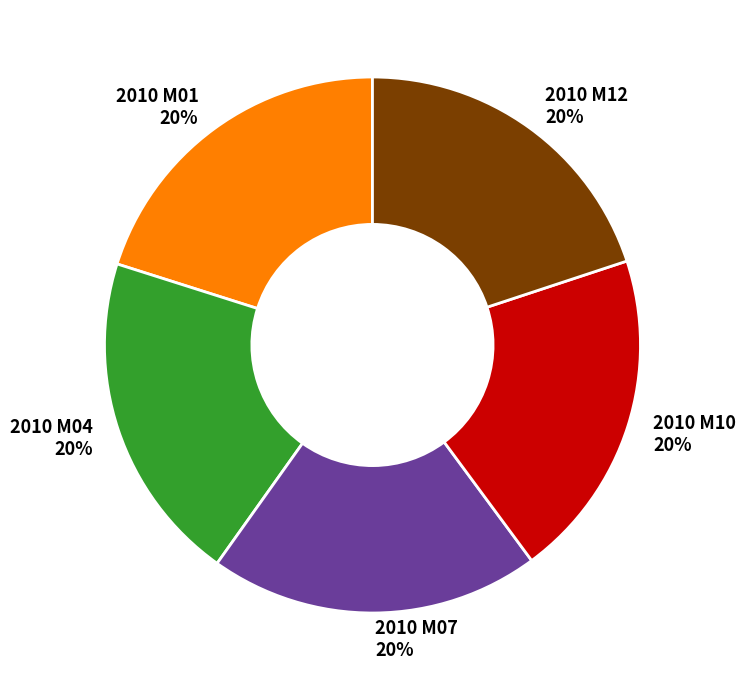

Count the number of slices in the pie.

5